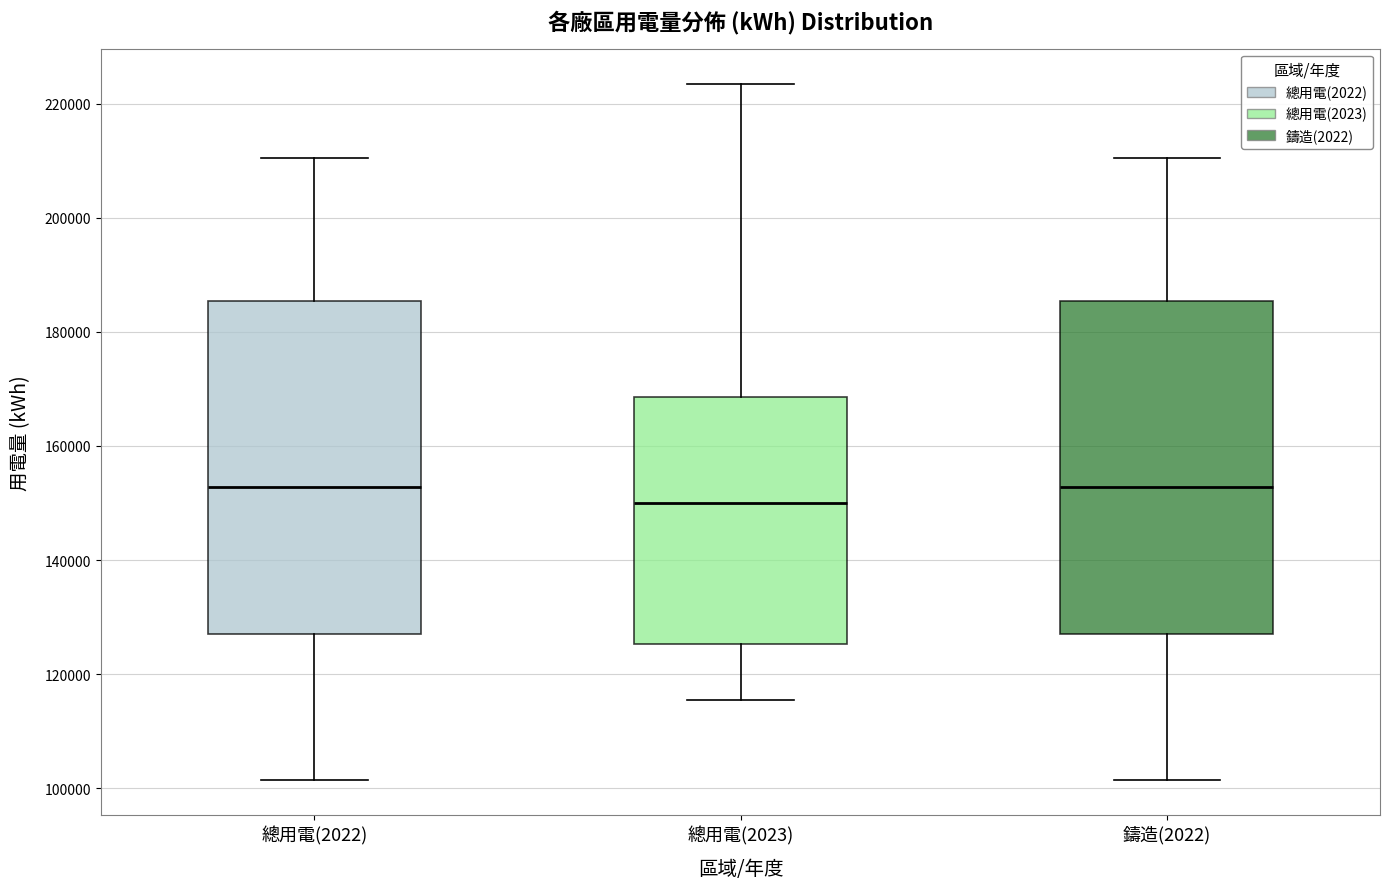

Where does the median line of the box for 總用電(2023) sit on the y-axis? The values are not printed on the chart, so give them approximately, as read against the axis.

150000